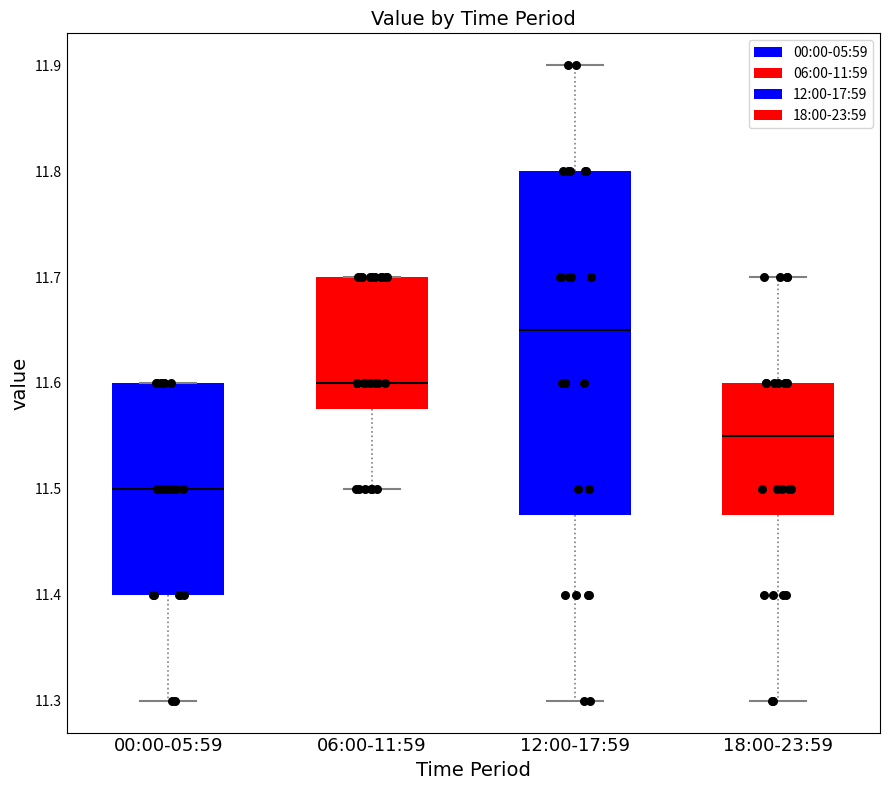

Comparing the boxes themselves (not the whiskers), which one is the tallest?

12:00-17:59